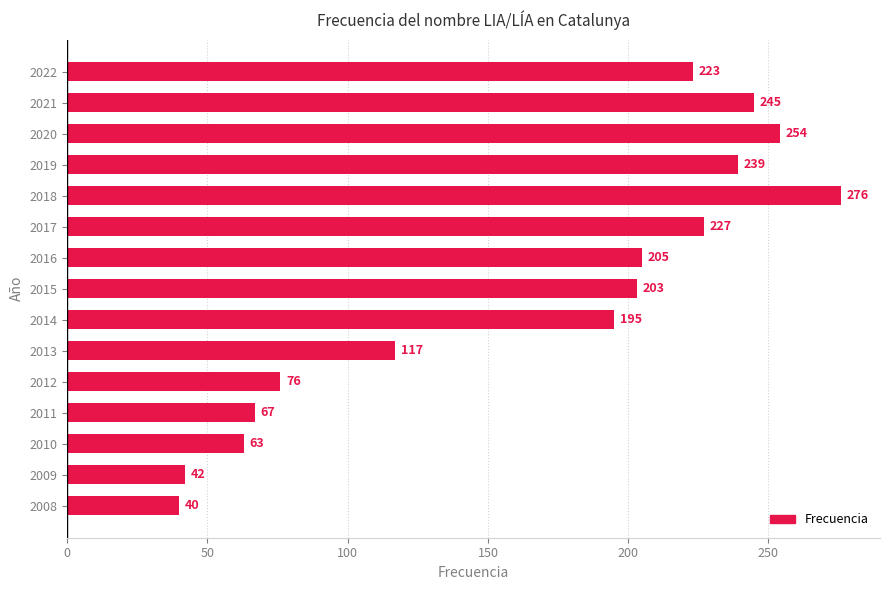

What is the value of the 6th bar from the top?

227